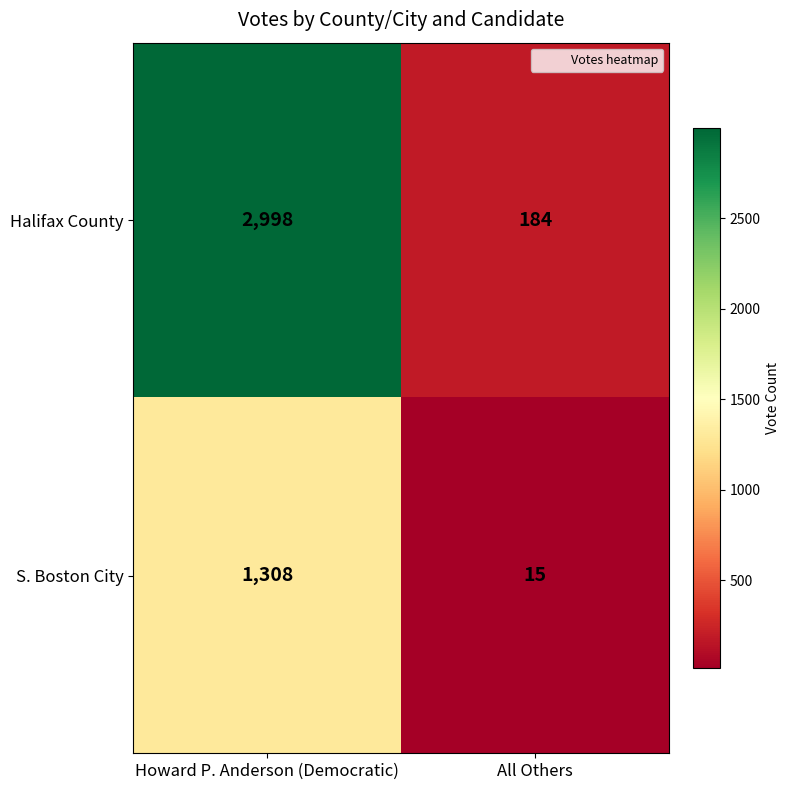

Which label corresponds to the smallest value in the chart?

All Others